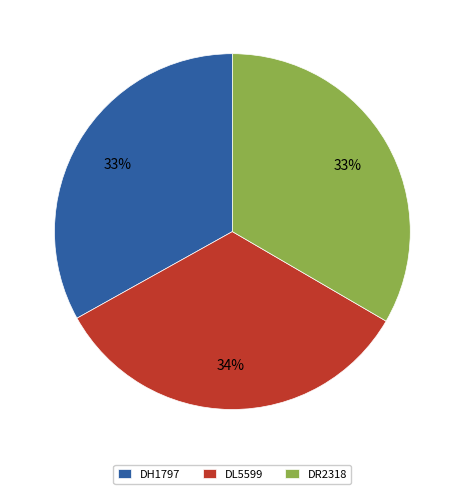

Is there a majority slice in this chart?

No